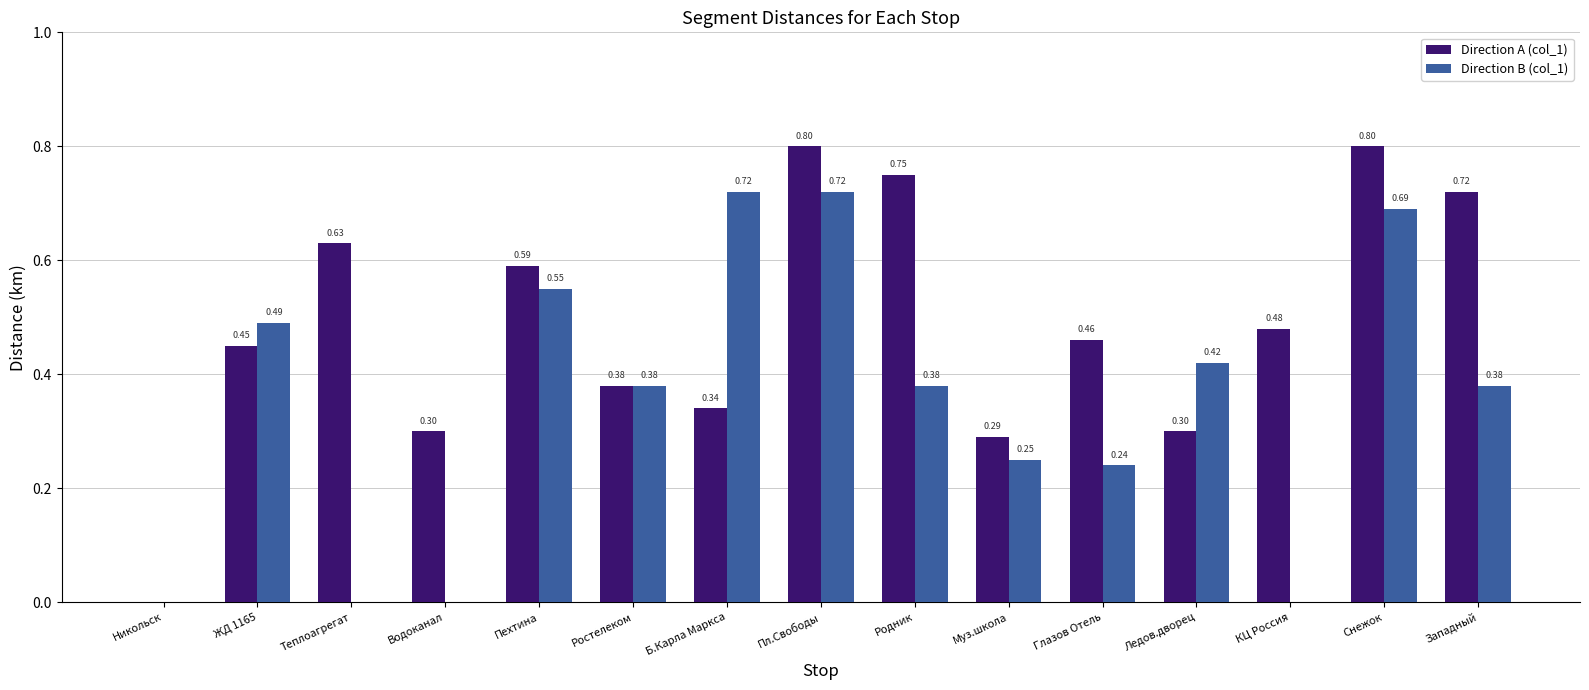

What is the sum of all Direction A (col_1) values?

7.3